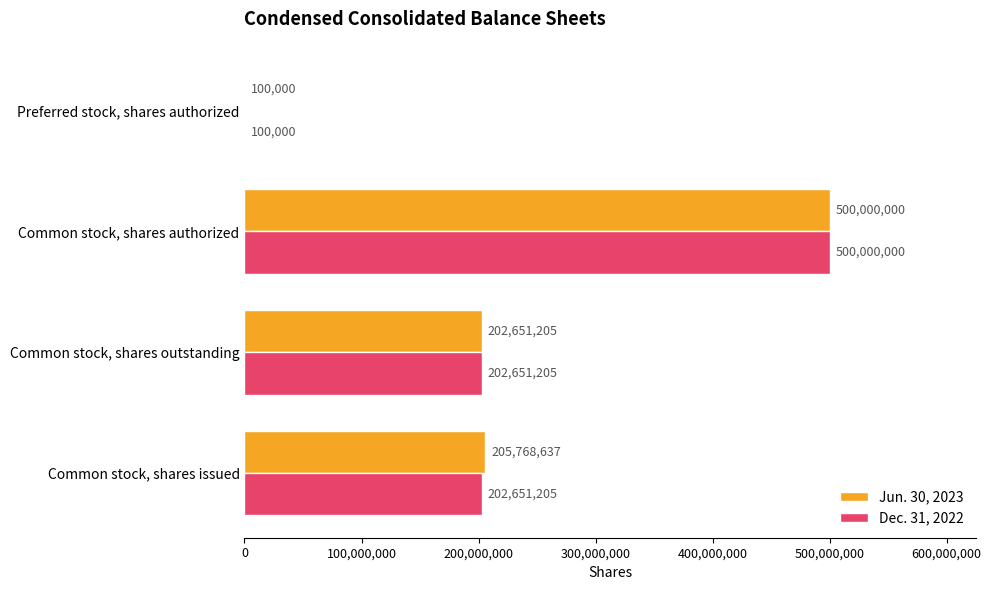

At which category is the sum across all series the highest?

Common stock, shares authorized